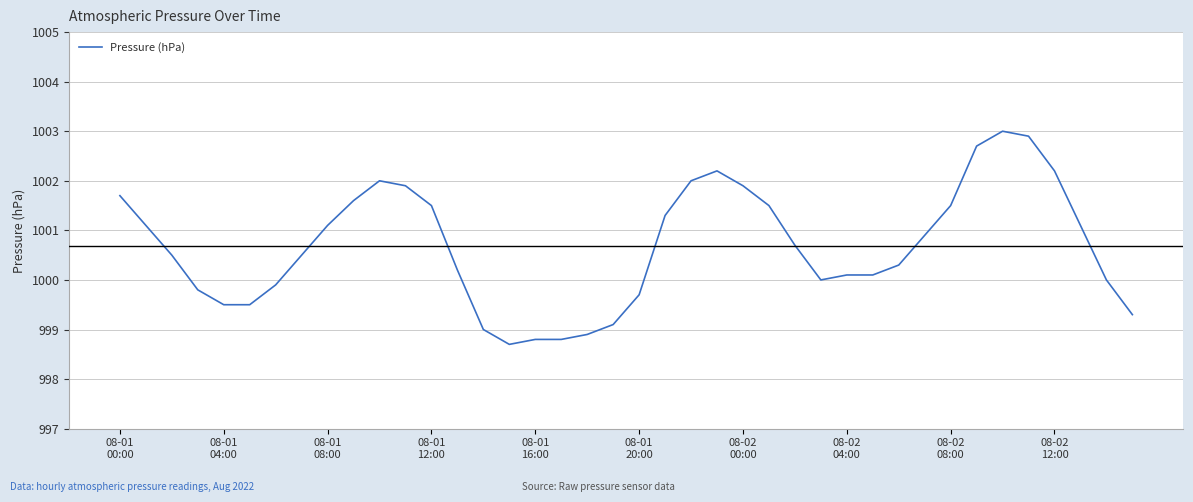

What is the smallest value displayed?

998.7